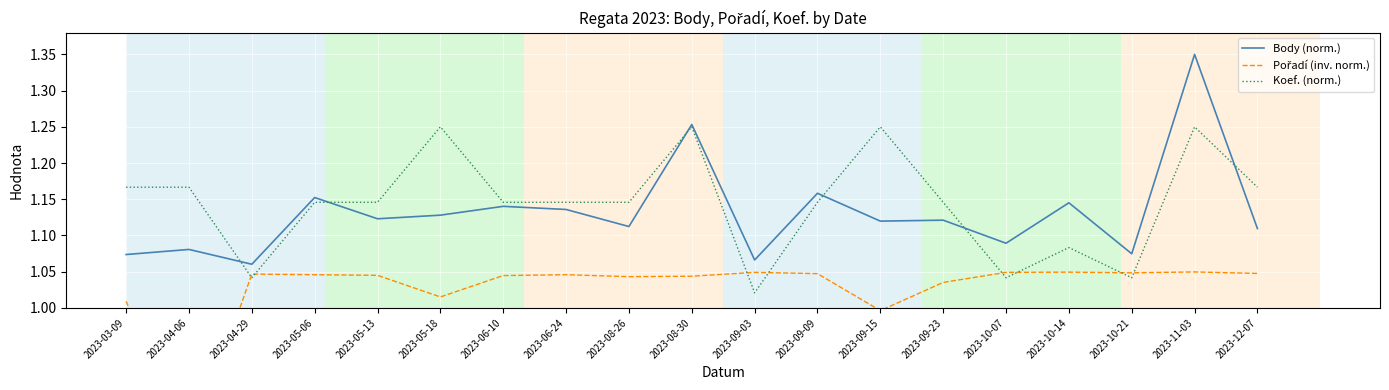

Rank the categories by Koef. (norm.) value from highest to lowest.

2023-05-18, 2023-08-30, 2023-09-15, 2023-11-03, 2023-03-09, 2023-04-06, 2023-12-07, 2023-05-06, 2023-05-13, 2023-06-10, 2023-06-24, 2023-08-26, 2023-09-09, 2023-09-23, 2023-10-14, 2023-04-29, 2023-10-07, 2023-10-21, 2023-09-03